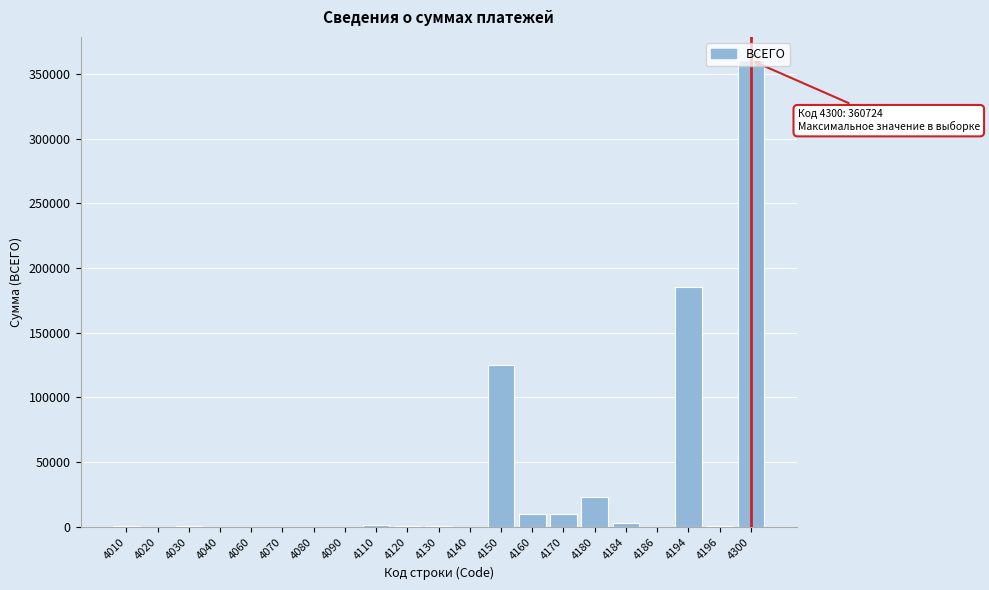

The value at 4070 is 0. True or false?

True